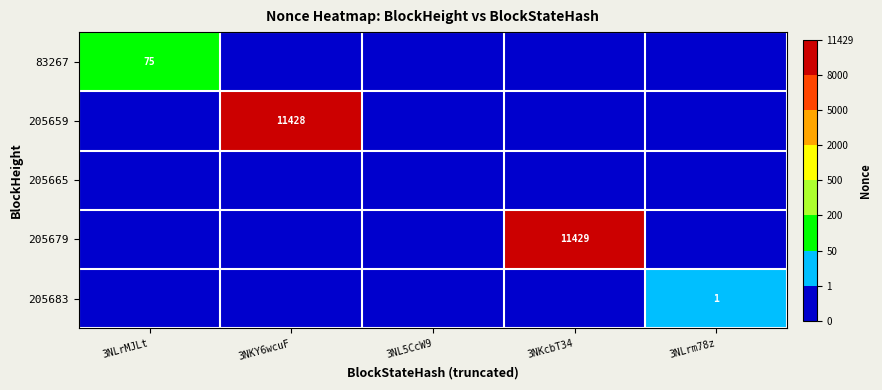

How many distinct data groups are displayed?

5